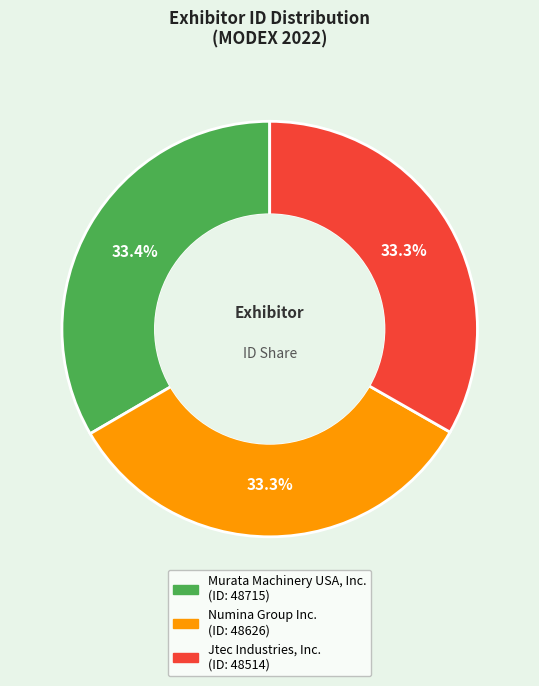

Approximately how many times larger is the value at Numina Group Inc. compared to Jtec Industries, Inc.?

1.0